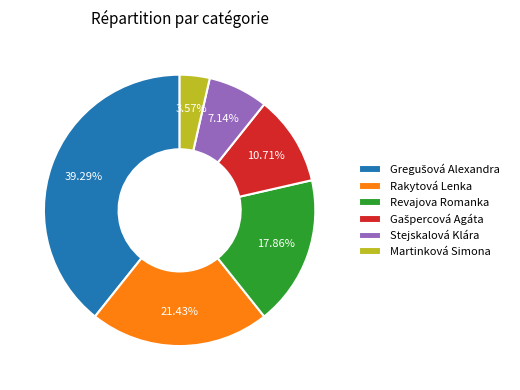

What is the total percentage of Stejskalová Klára and Revajova Romanka?

25.0%